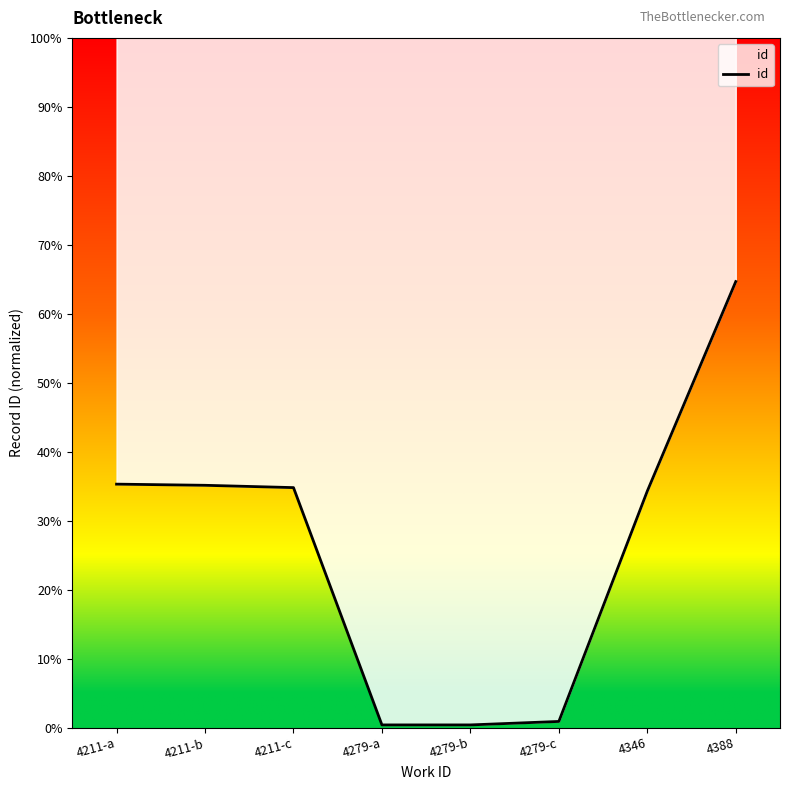

What is the sum of all values?

2.1